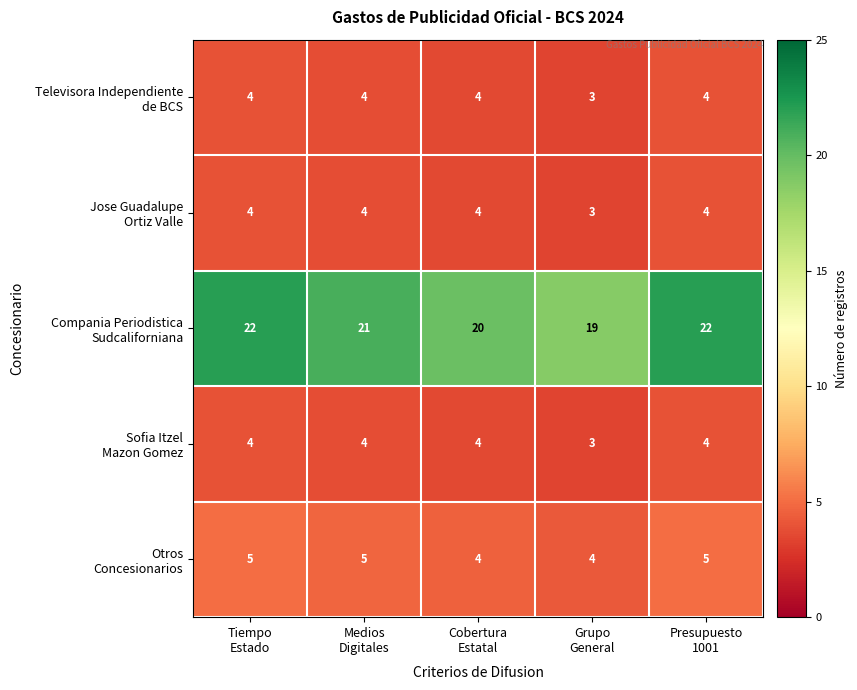

What is the minimum value shown in the chart?

3